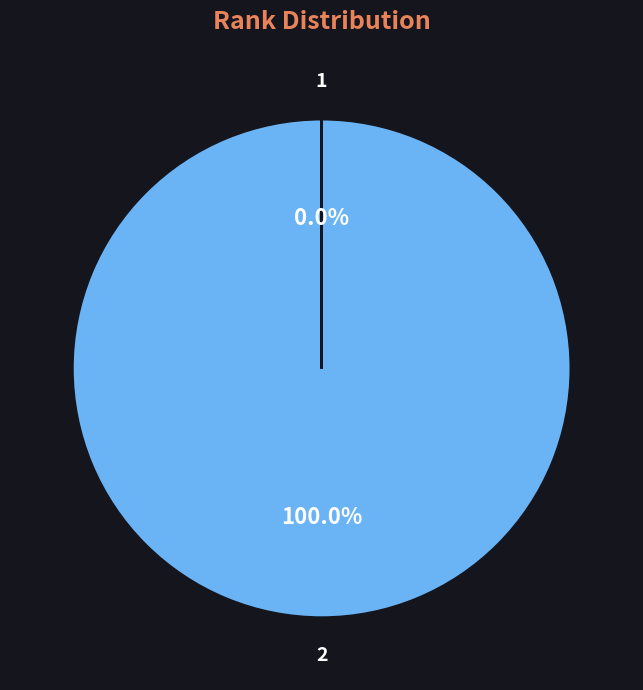

To the nearest percent, what is the average slice percentage?

50%